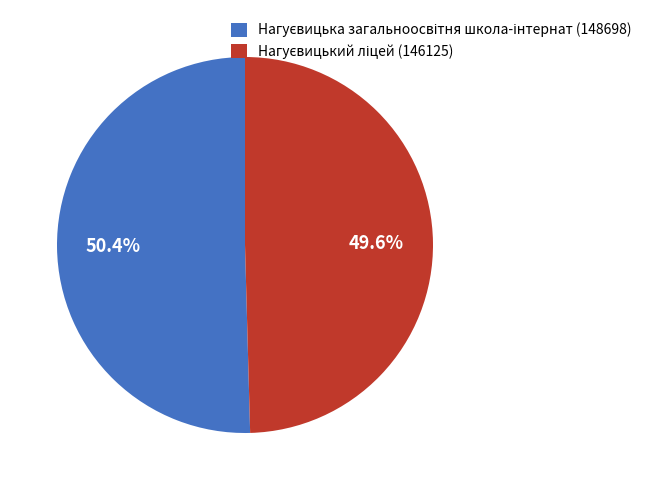

Does any single category account for the majority?

Yes